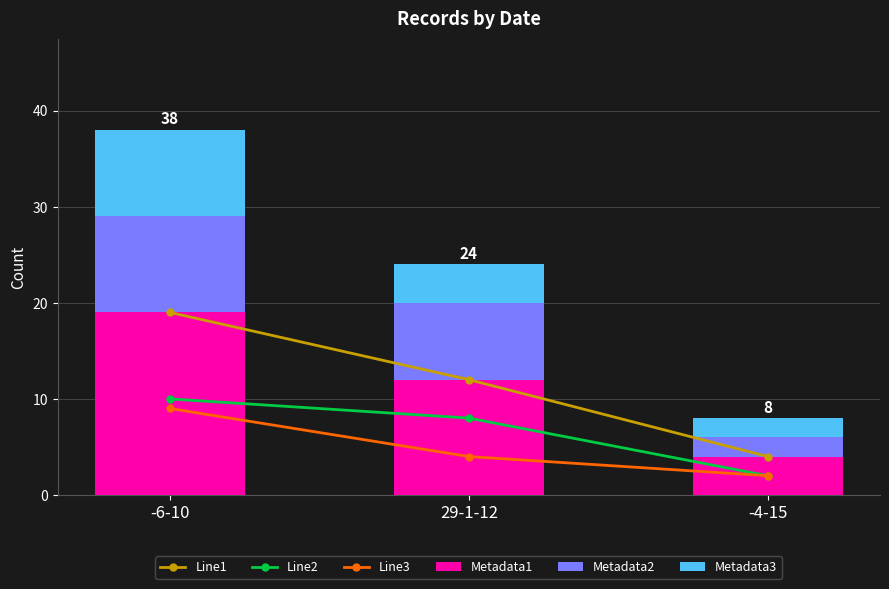

Count the number of data series in this chart.

6